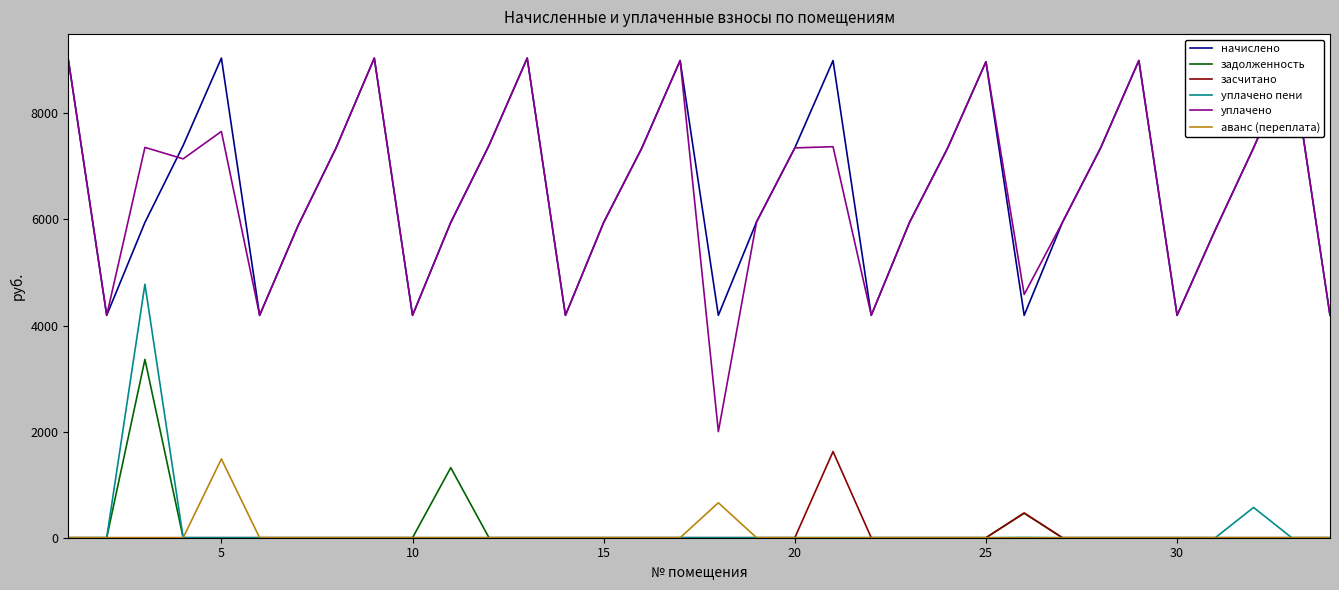

True or false: задолженность has more than 1 points higher than both neighbors.

True